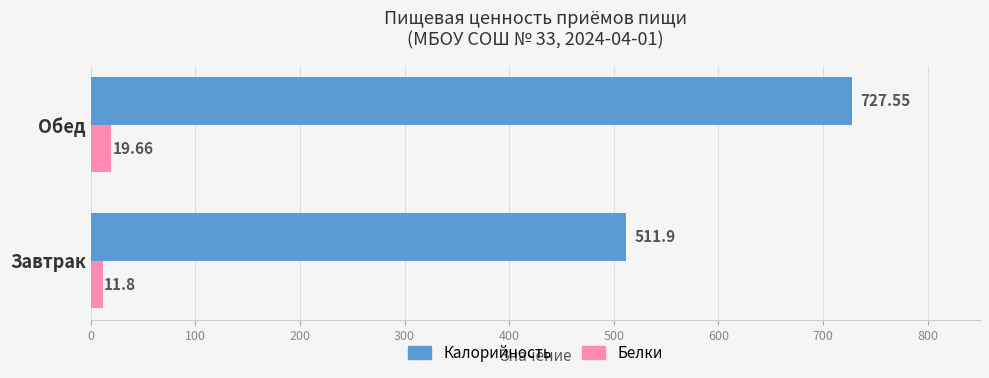

What is the difference between the highest and lowest values at Завтрак?

500.1